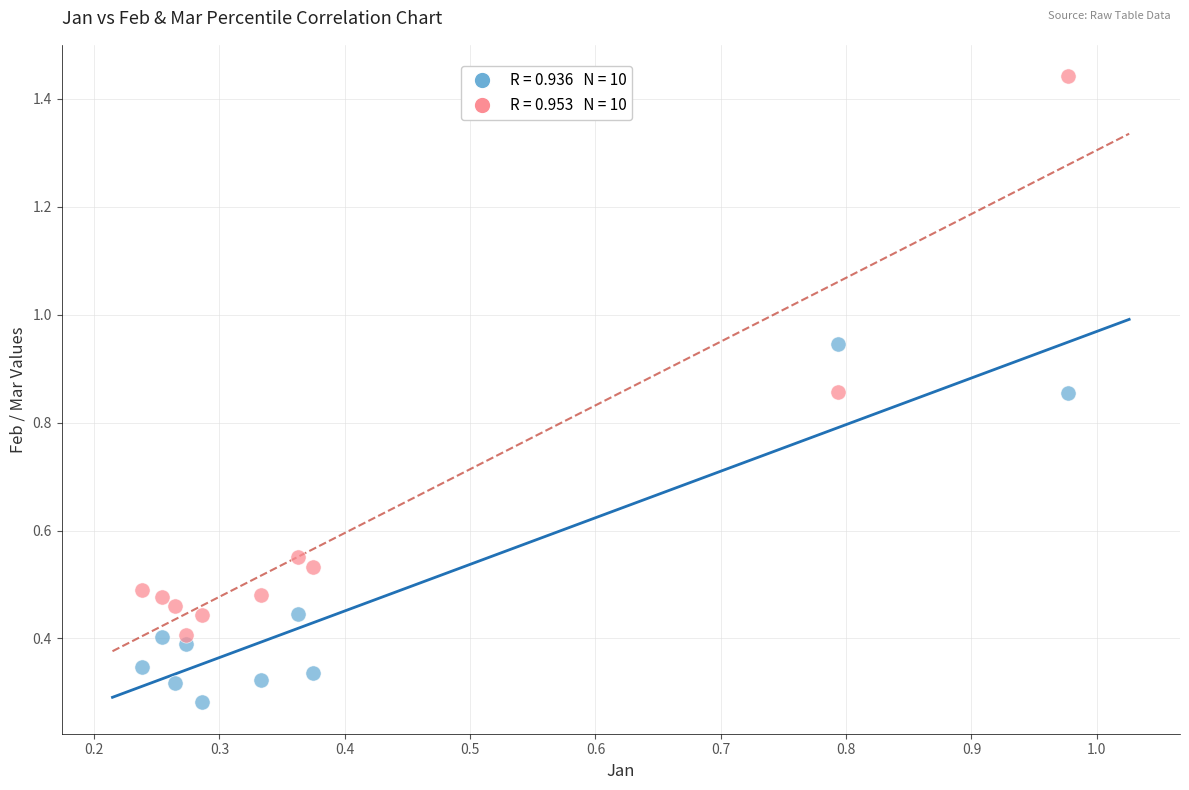

Across all data points, what is the range of Y values (max minus min)?

1.2